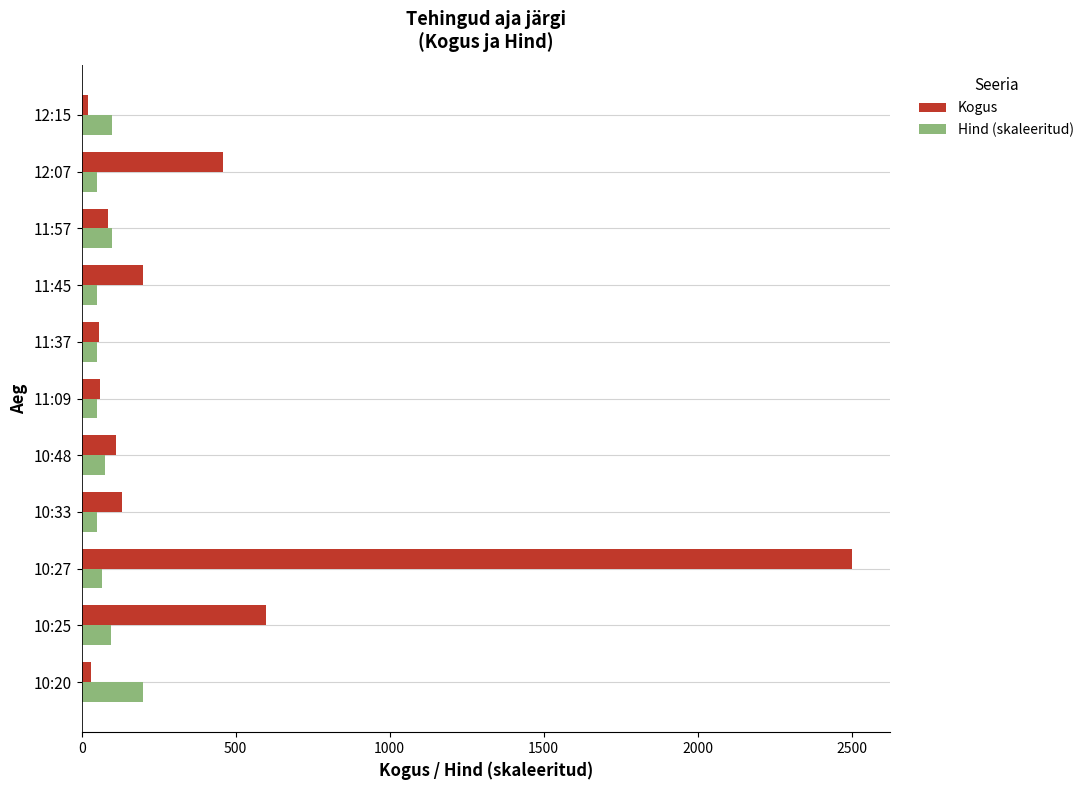

Which label corresponds to the largest value in the chart?

10:27